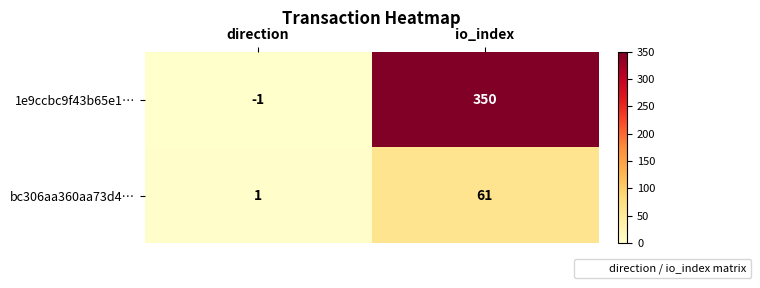

Which series has the largest total across all categories?

1e9ccbc9f43b65e1…